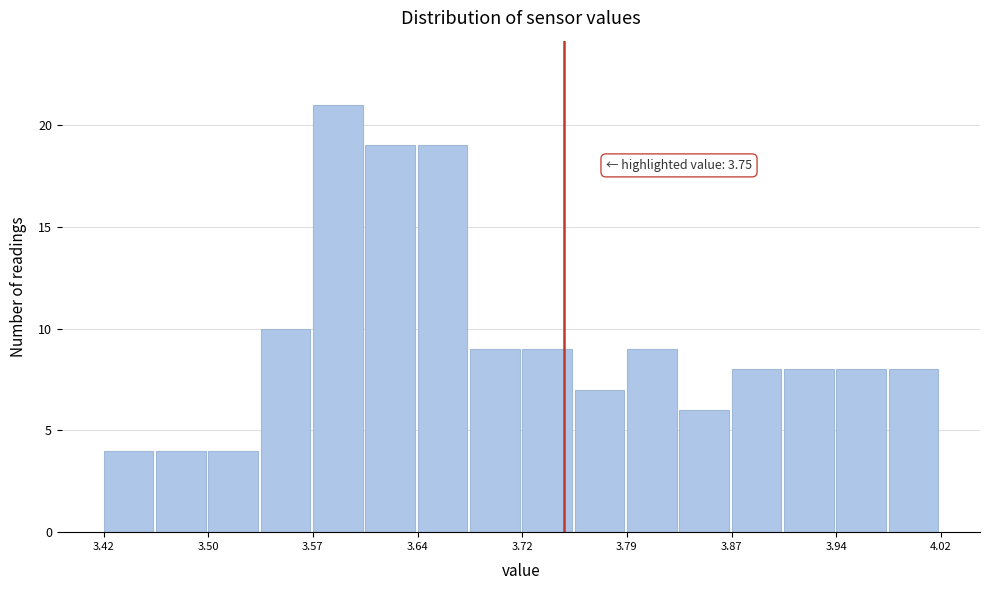

Read against the x-axis, roughly where is the centre of the tallest bar?

3.59